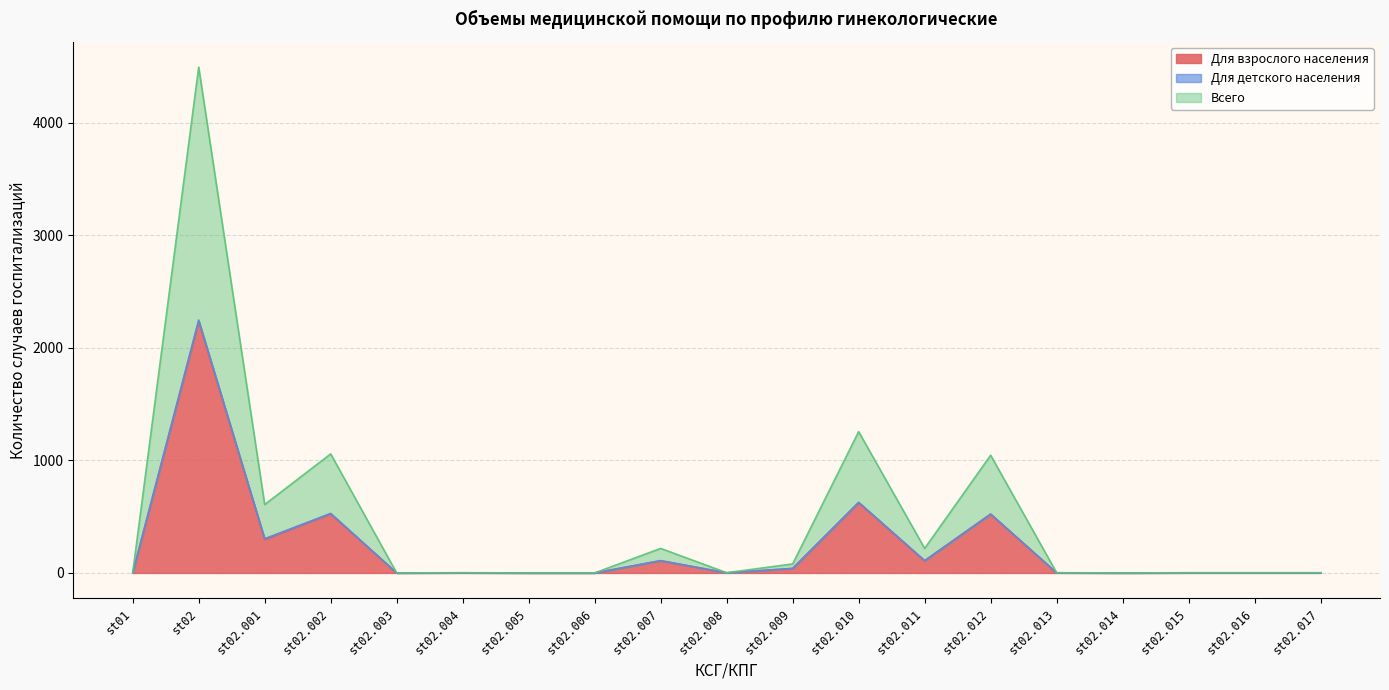

Which label corresponds to the smallest value in the chart?

st01